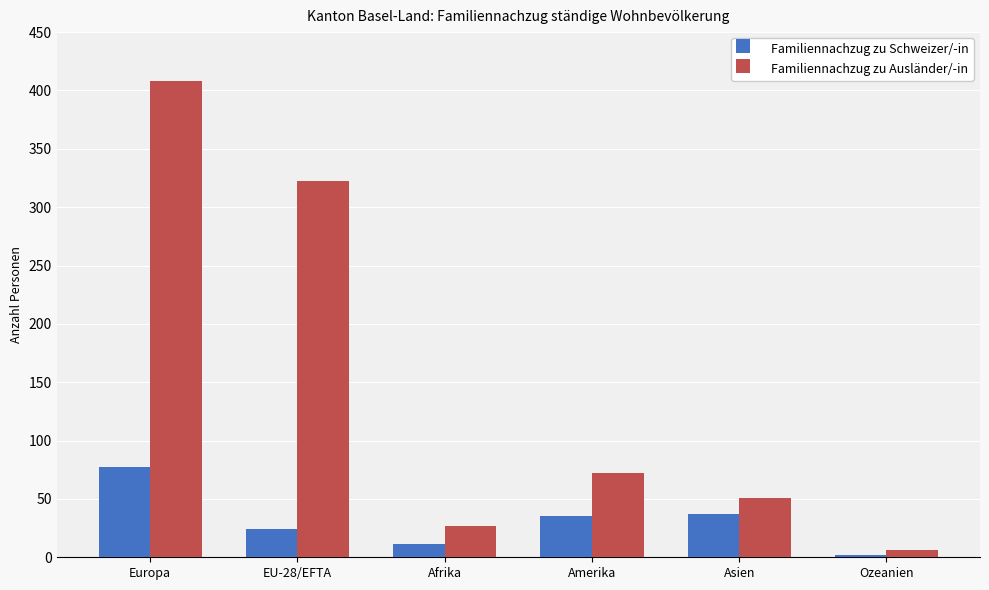

What is the value of the Familiennachzug zu Schweizer/-in bar at the 5th from the left?

37